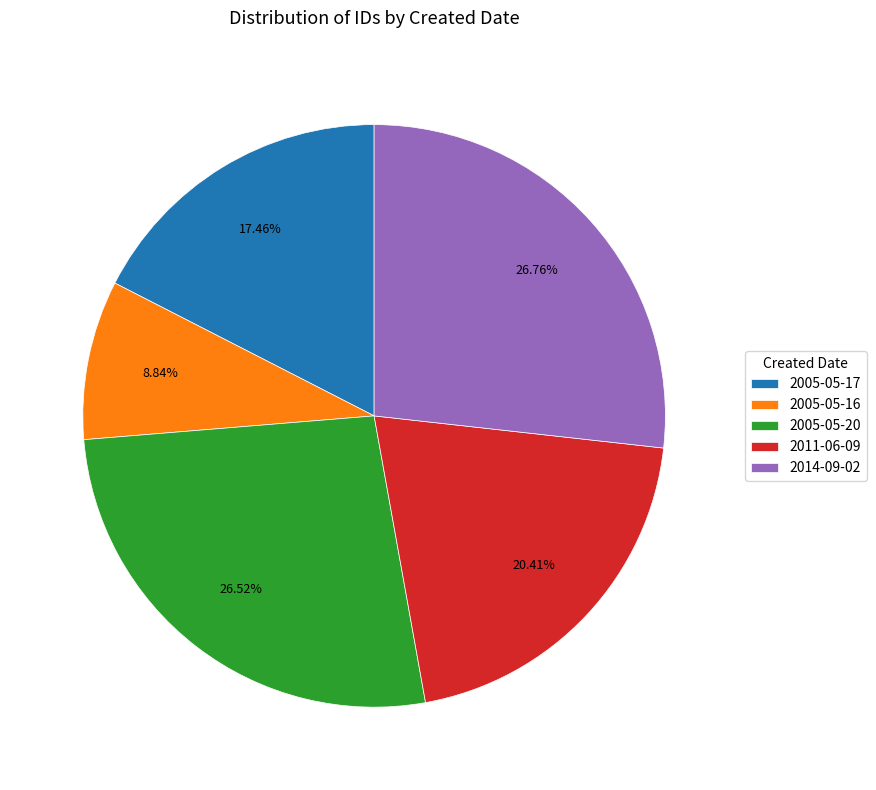

To the nearest percent, what percentage of the pie is 2011-06-09?

20%